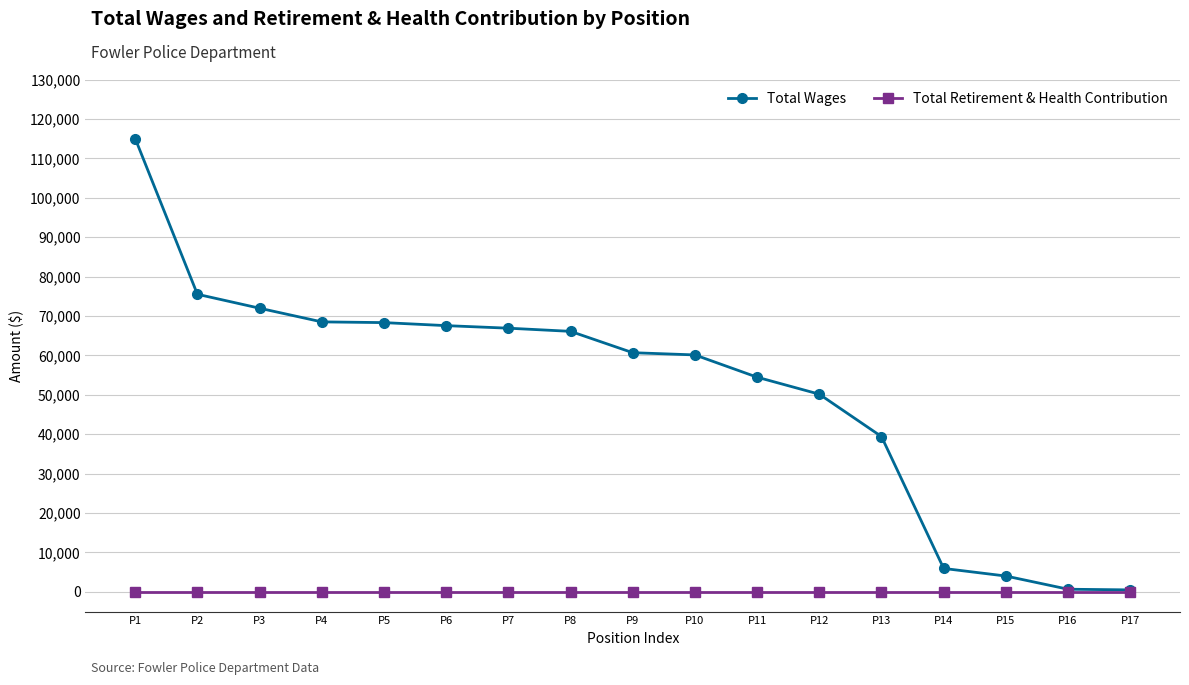

The value of Total Wages at P2 is 35580. True or false?

False